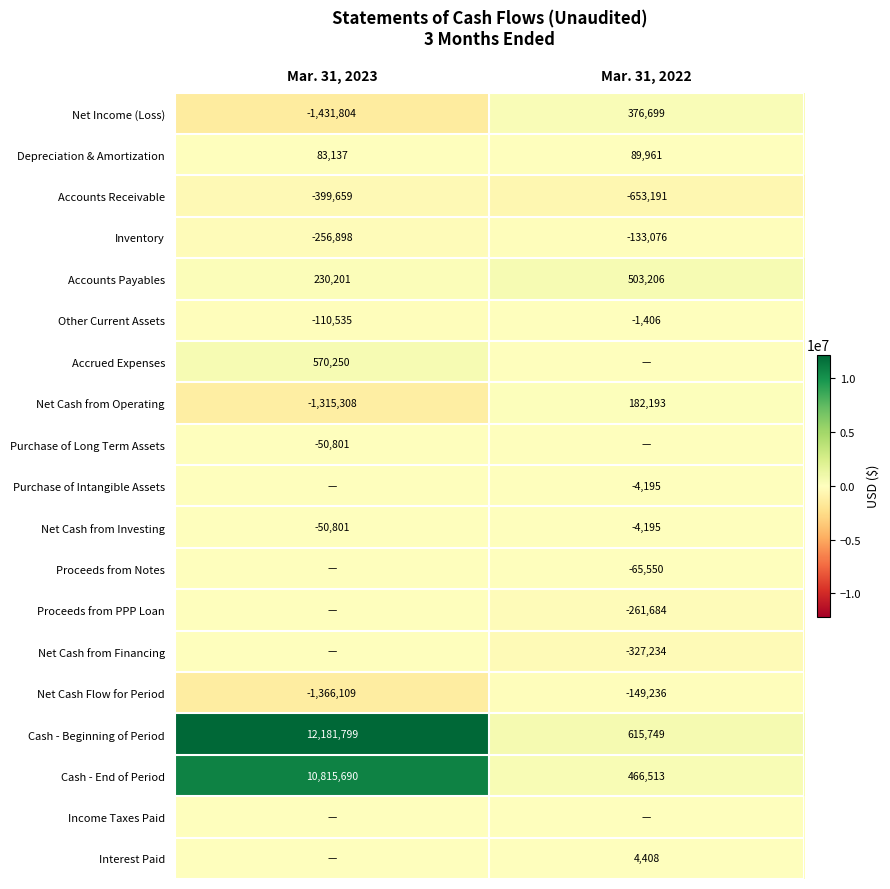

What is the difference between the Net Income (Loss) values at Mar. 31, 2022 and Mar. 31, 2023?

1808503